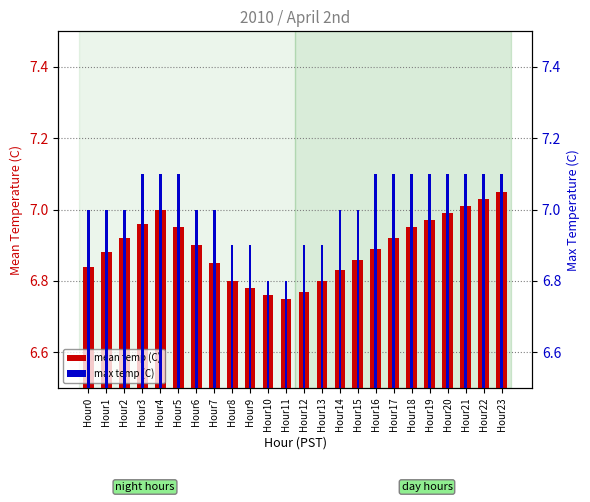

What is the sum of all mean temp (C) values?

165.5